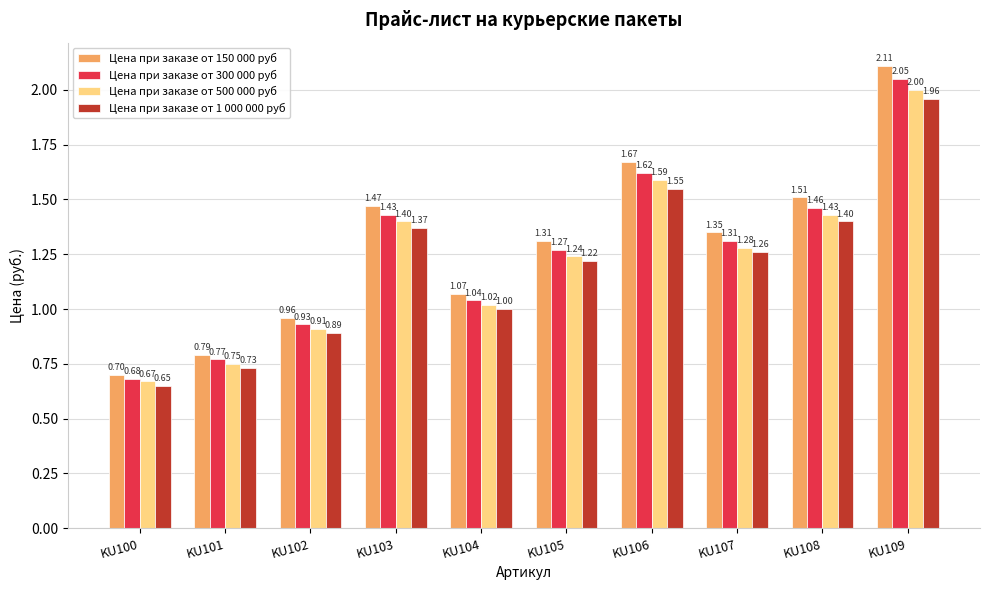

How many bars are there in each group?

4